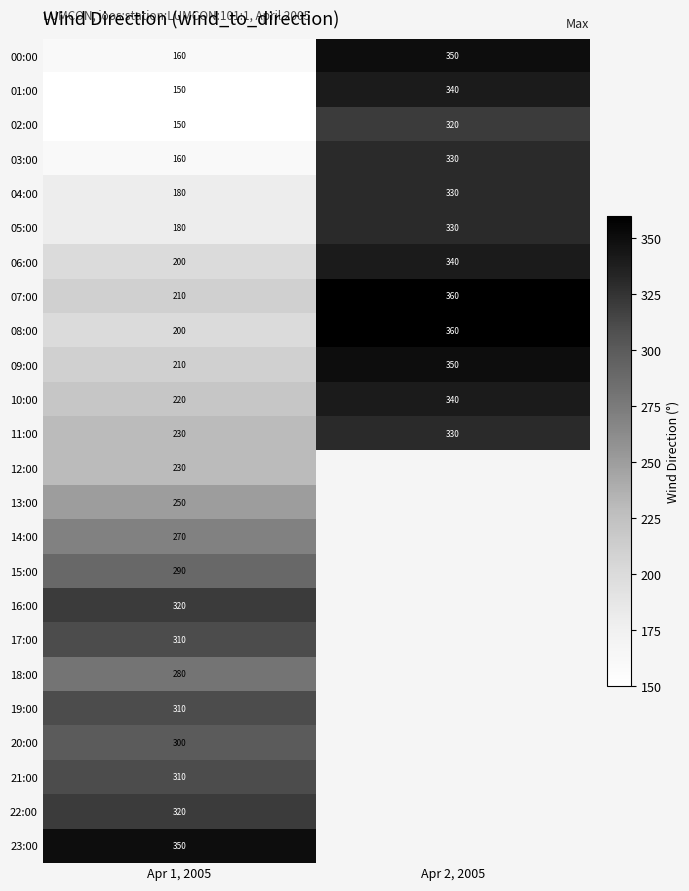

True or false: 07:00 has a value of 360 at Apr 2, 2005.

True